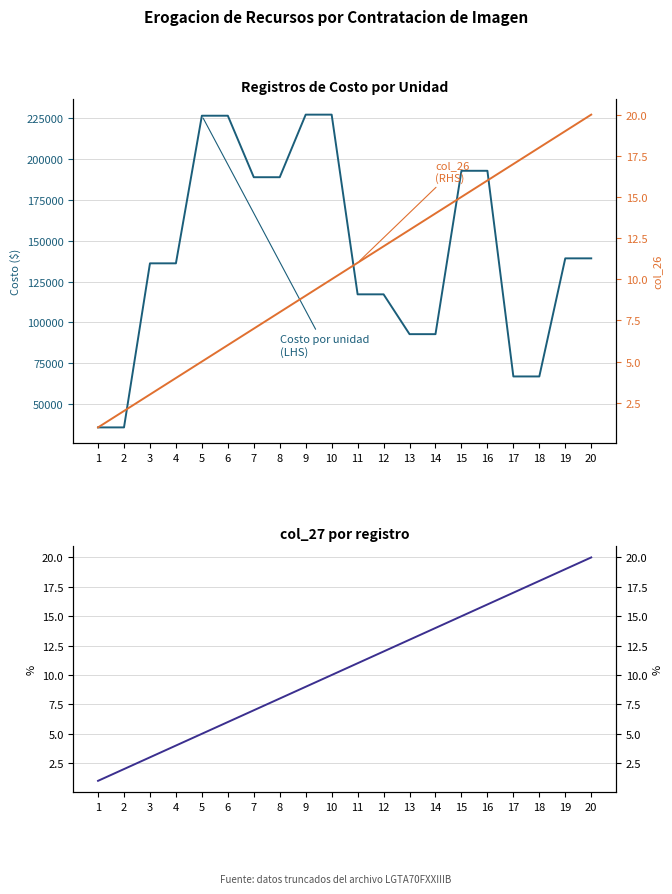

True or false: col_27 and col_26 (RHS) cross at least once.

False